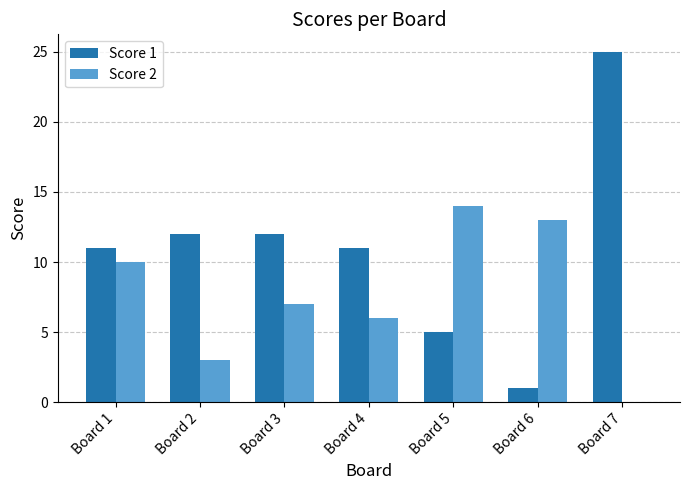

Which series has the largest total across all categories?

Score 1